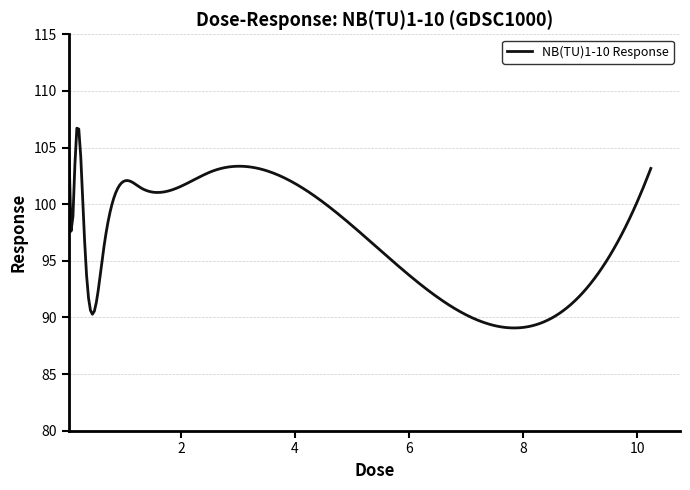

What is the smallest value displayed?

89.1